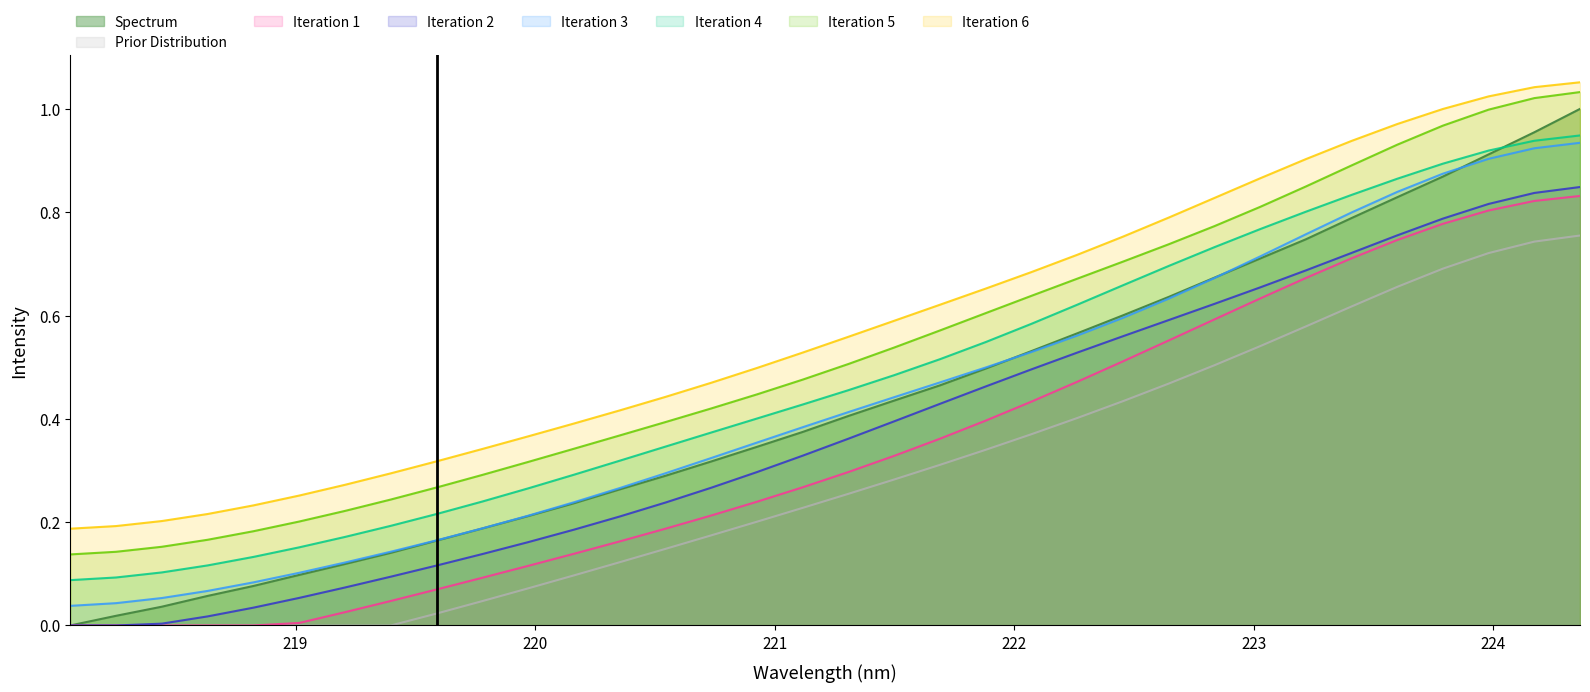

True or false: the data shows 0.4 at 221.4993.

True